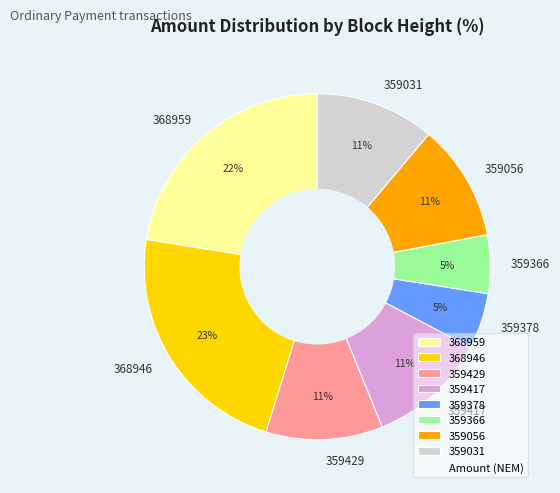

Does 359366 represent more than half of the total?

No